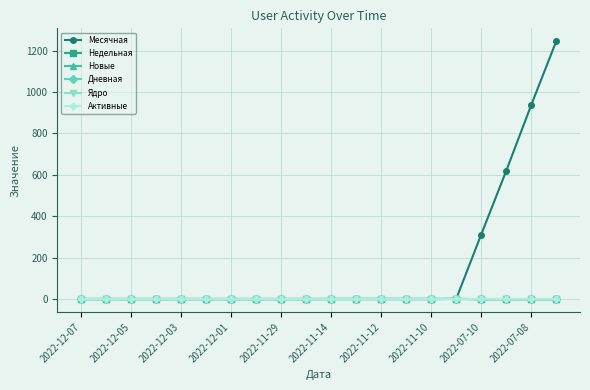

Is this an area chart (filled region under the line)?

No